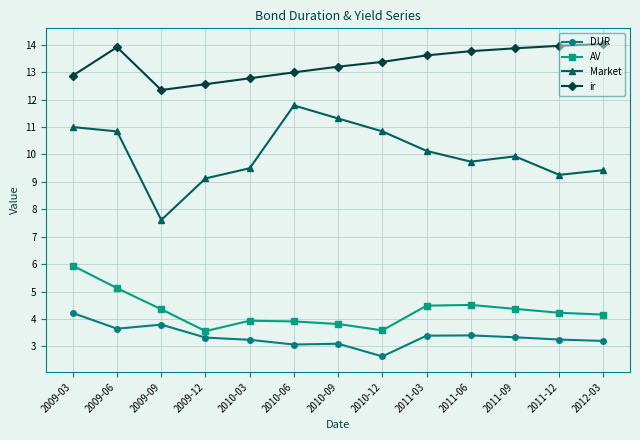

What is the difference between the maximum and minimum values in the Market series?

4.2